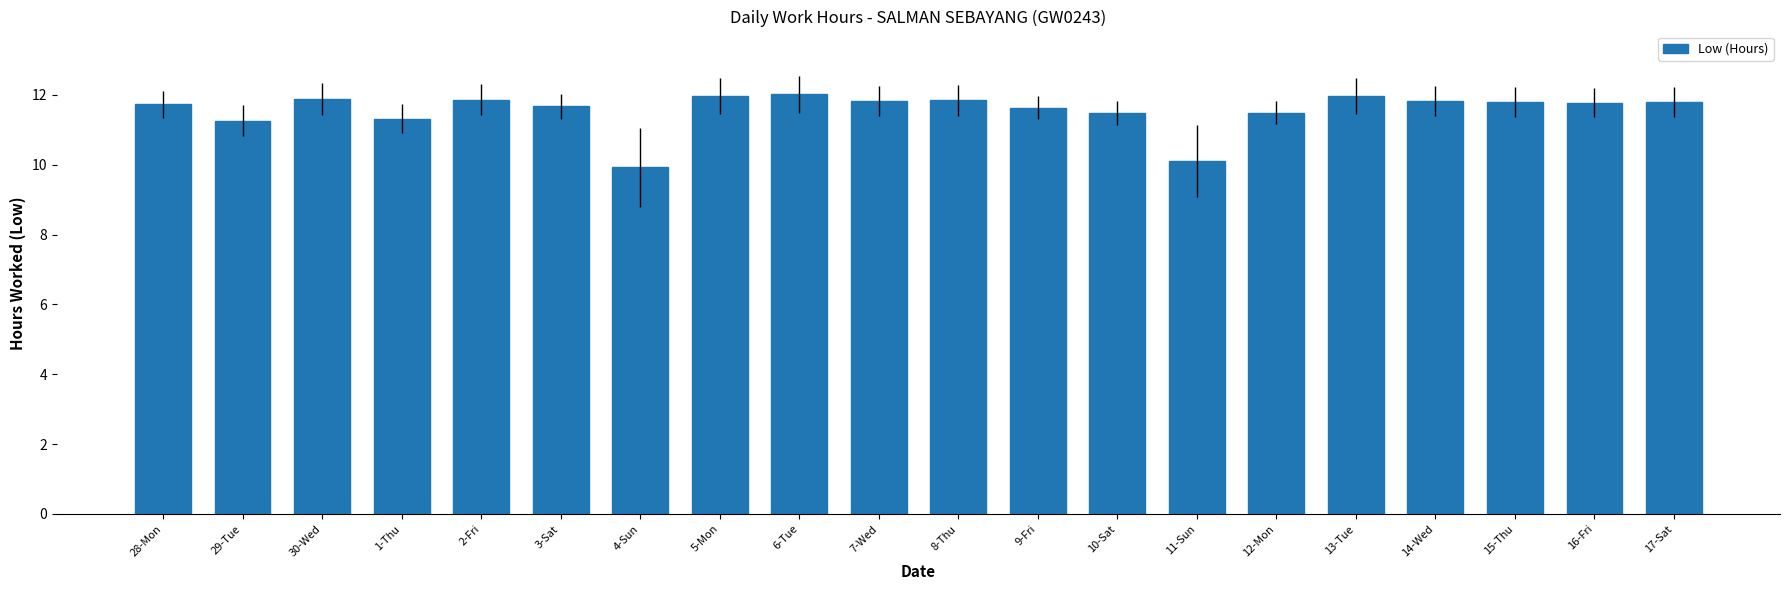

What is the greatest value displayed?

12.0